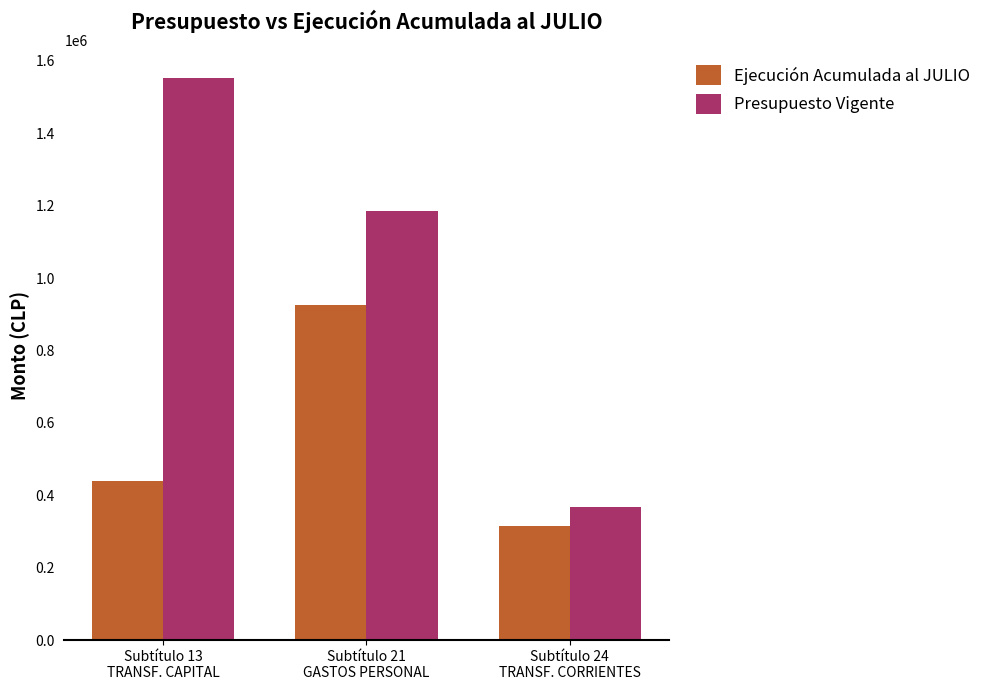

Where is Presupuesto Vigente nearest to the value 959427?

Subtítulo 21
GASTOS PERSONAL